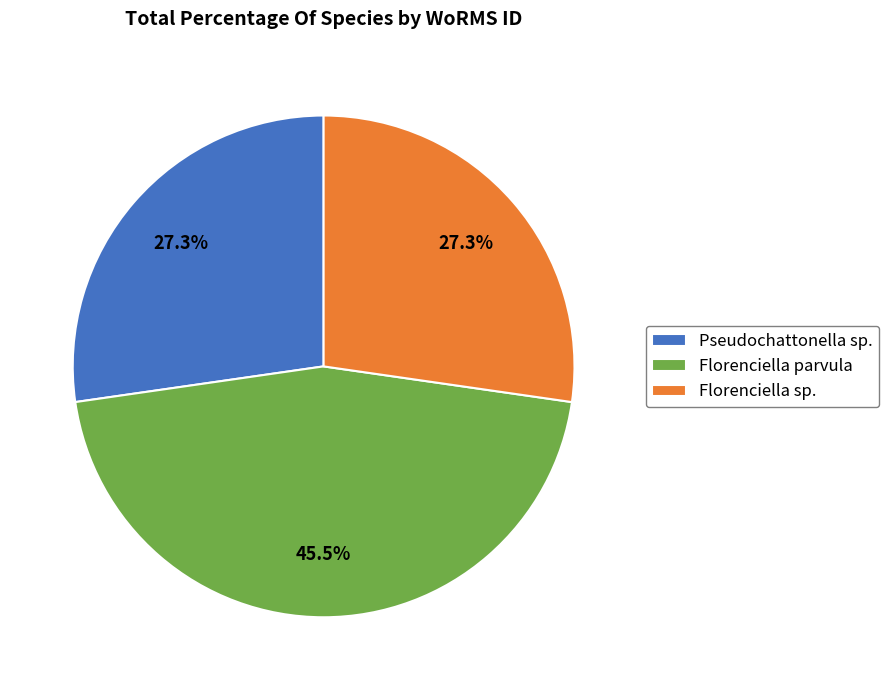

What is the largest slice in the pie chart?

Florenciella parvula